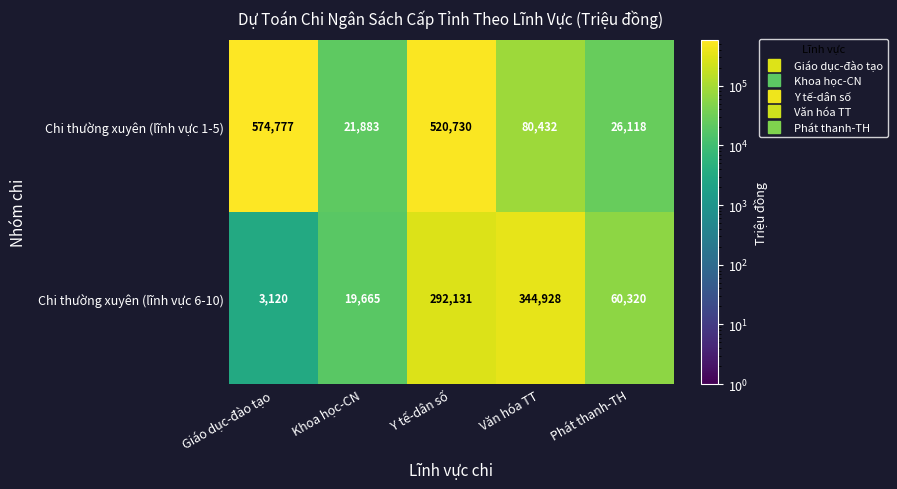

At which category is the sum across all series the highest?

Y tế-dân số